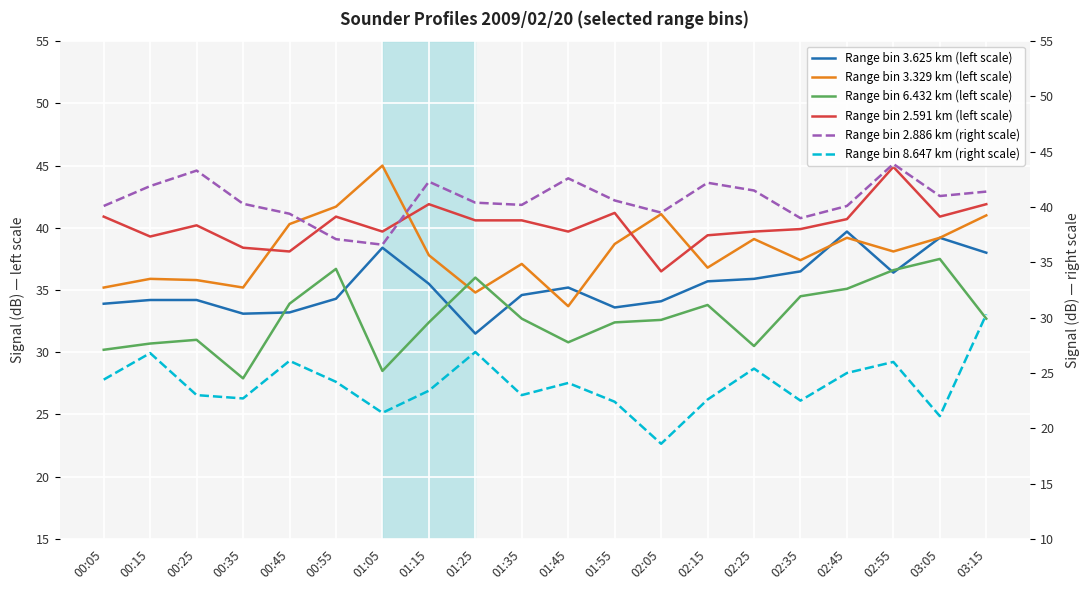

How many lines are shown in the chart?

6